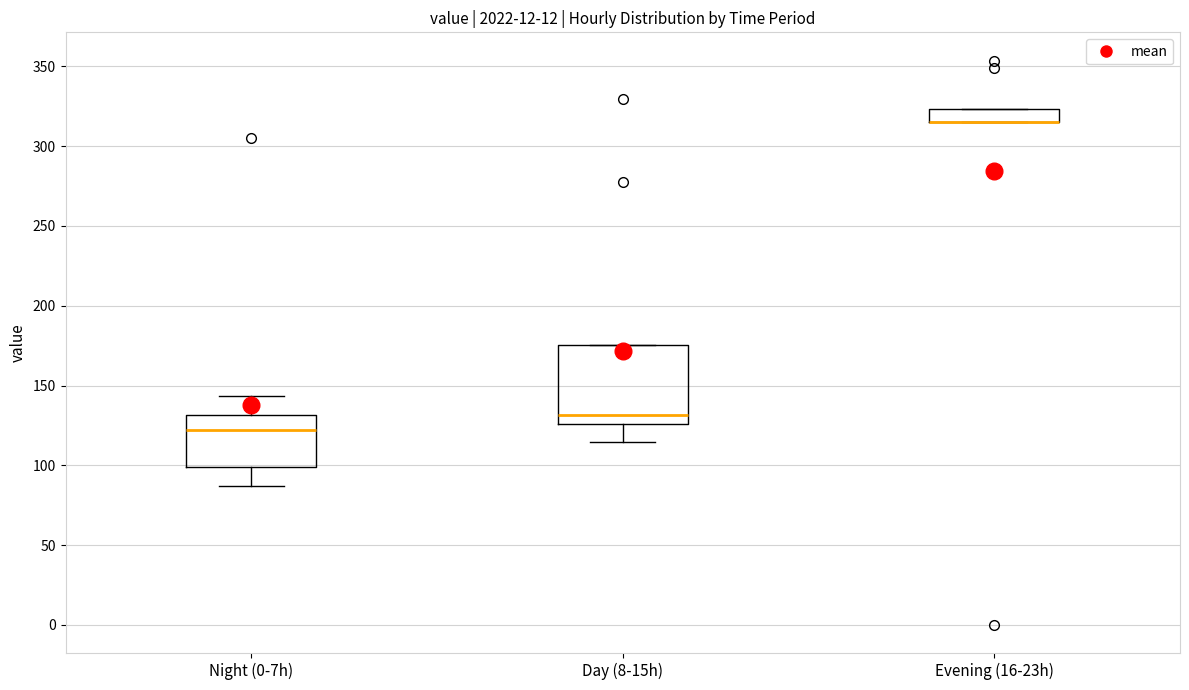

Reading left to right, read every box against the y-axis: the position of its median line, the range the box covers, and the ends of its whiskers. The values are not printed on the chart, so give them approximately, as read against the axis.

Night (0-7h): median 120, box 100 to 130, whiskers 85 to 145
Day (8-15h): median 130, box 125 to 175, whiskers 115 to 175
Evening (16-23h): median 315 (drawn on the box's lower edge), box 315 to 325, whiskers 315 to 325